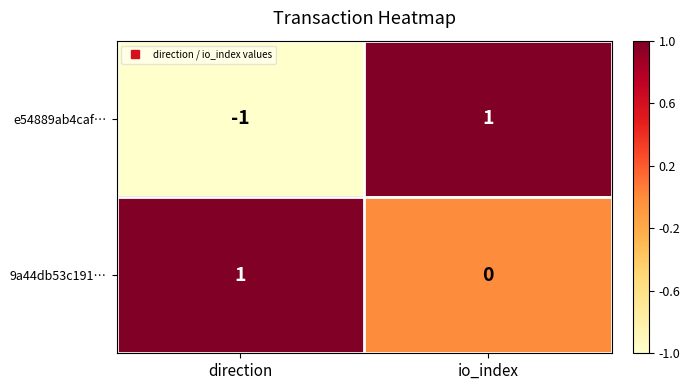

Reading right to left, transcribe all the data shown in this chart.

e54889ab4caf…: 1	-1
9a44db53c191…: 0	1